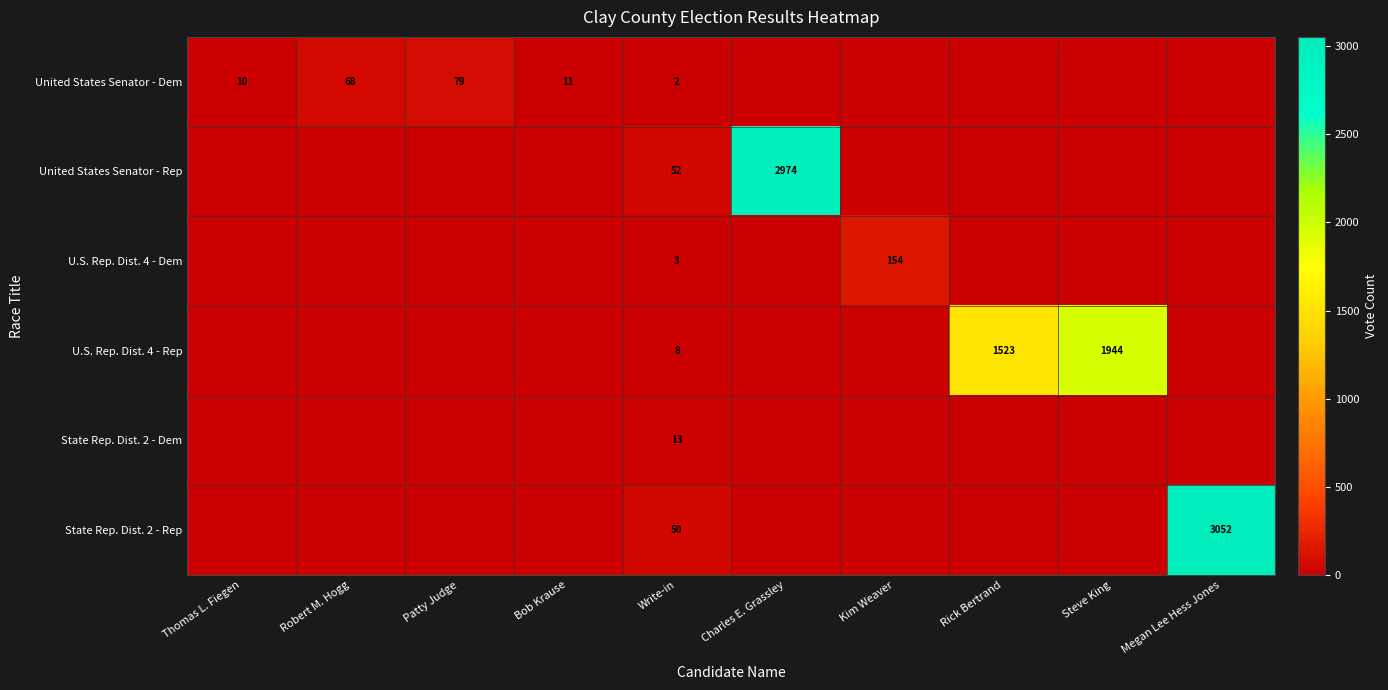

What is the total value across all series at Write-in?

128